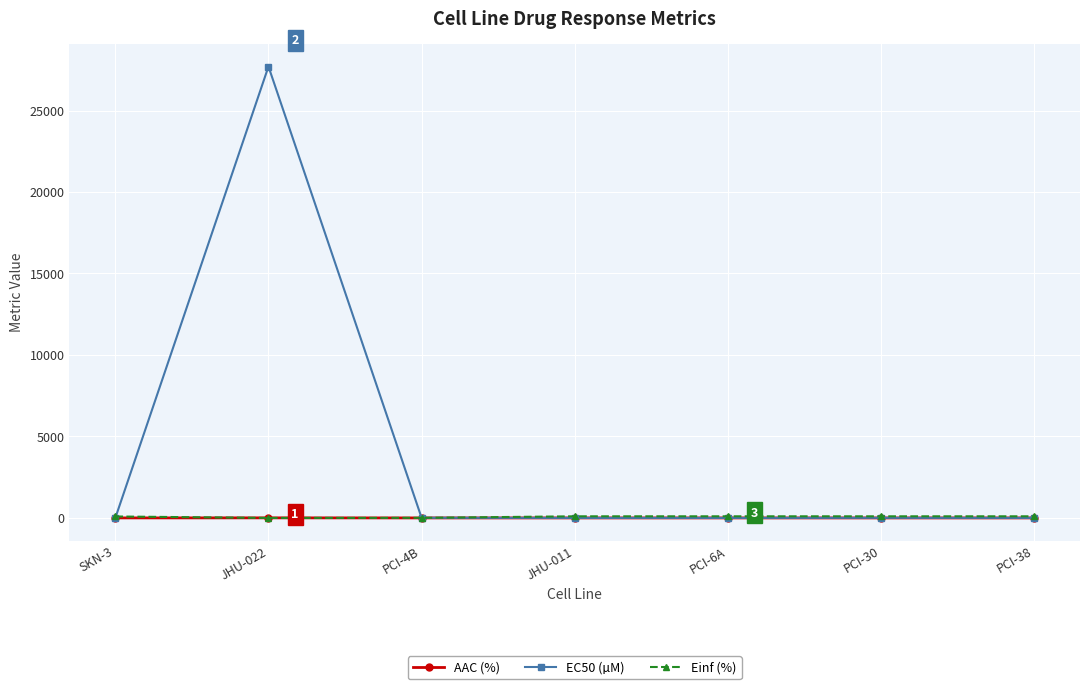

What is the difference between the maximum and minimum values in the EC50 (µM) series?

27700.0